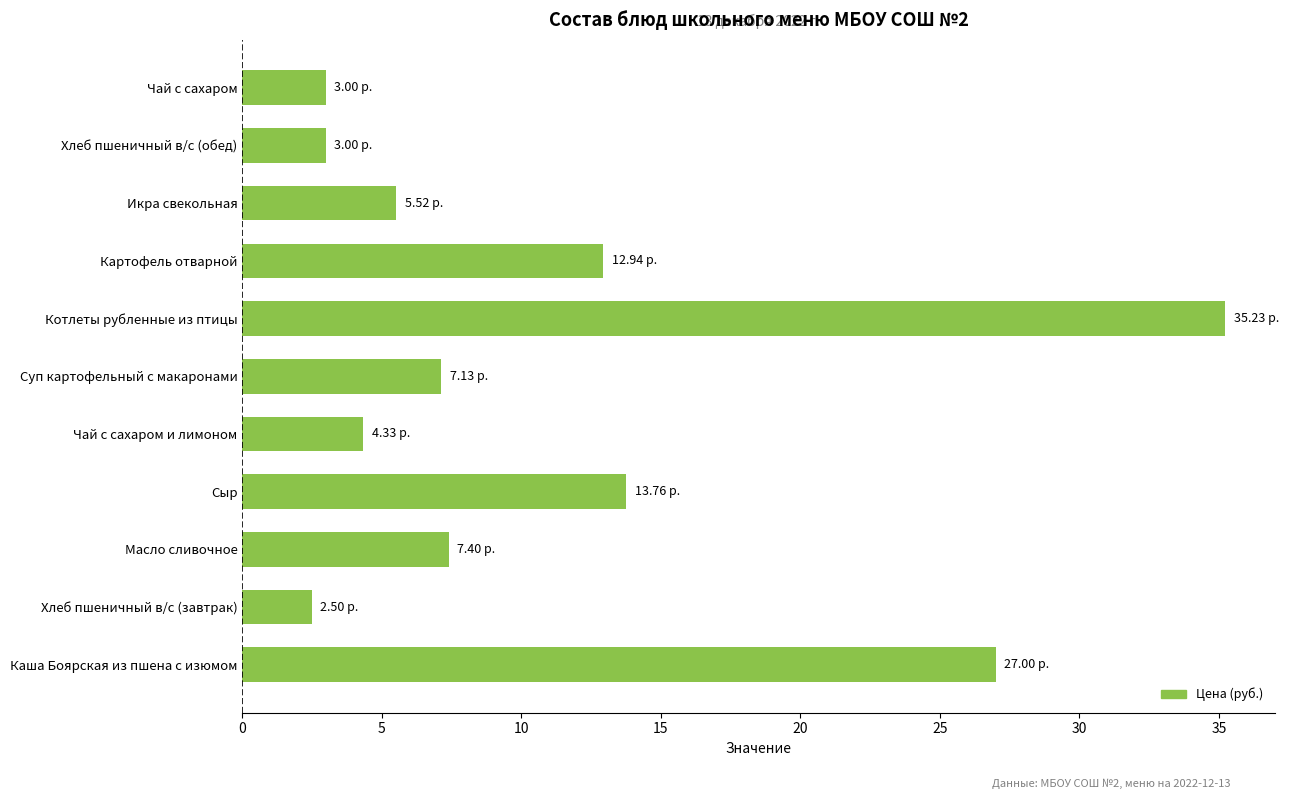

Which label corresponds to the largest value in the chart?

Котлеты рубленные из птицы